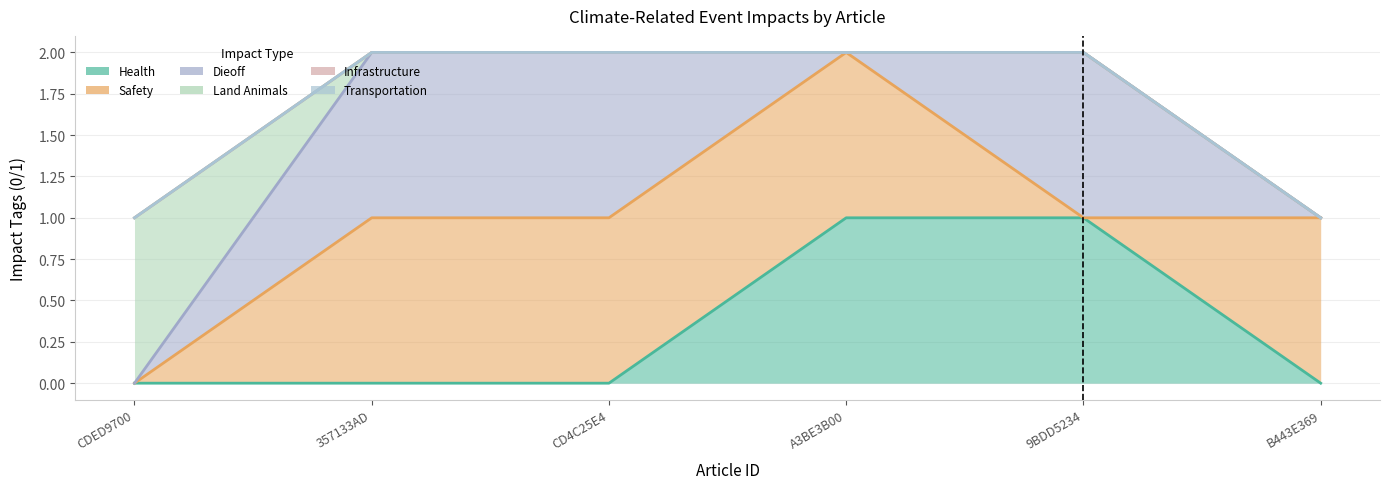

What is the label of the 4th point from the left?

A3BE3B00